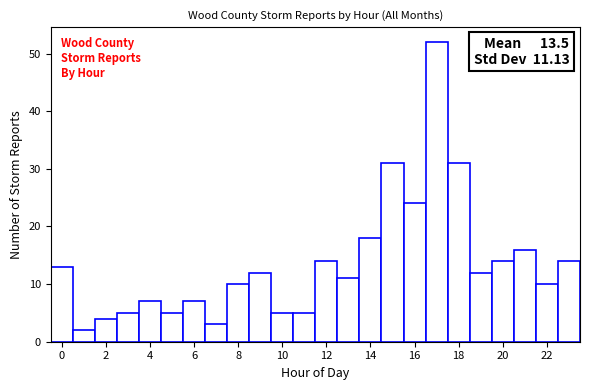

Over which range of the x-axis is the bar tallest?

16.5 to 17.5